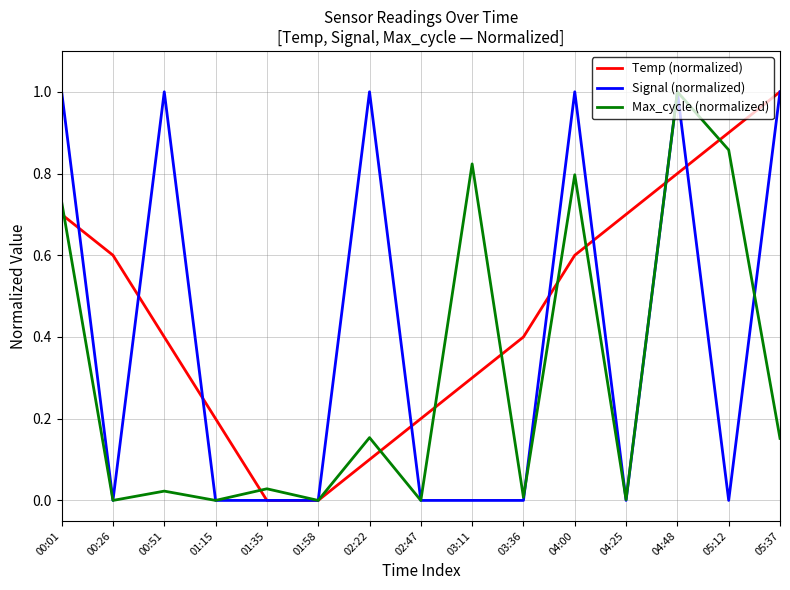

True or false: Signal (normalized) and Max_cycle (normalized) intersect in this chart.

True